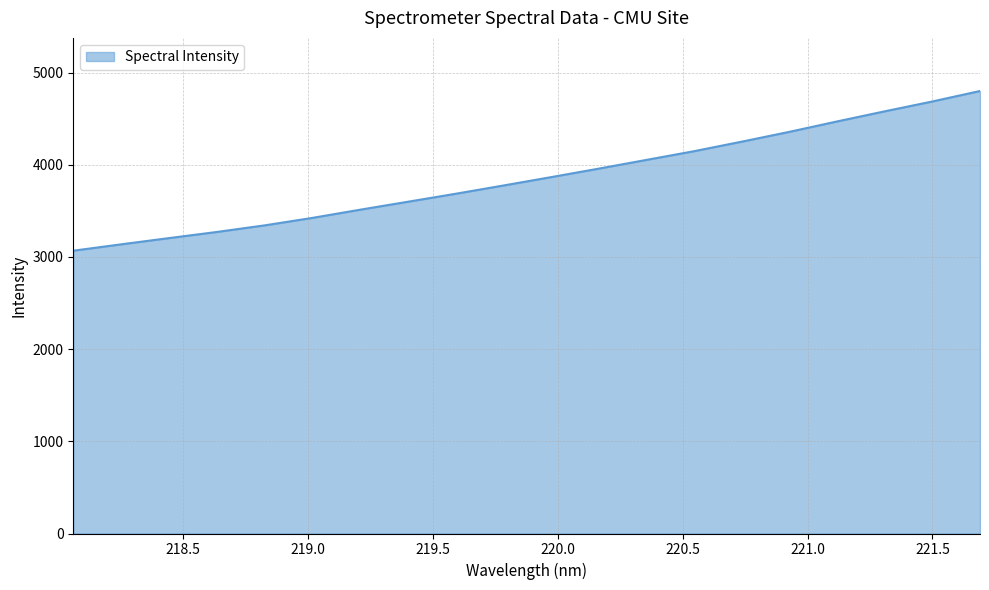

True or false: the data has more than 2 interior local peaks.

False